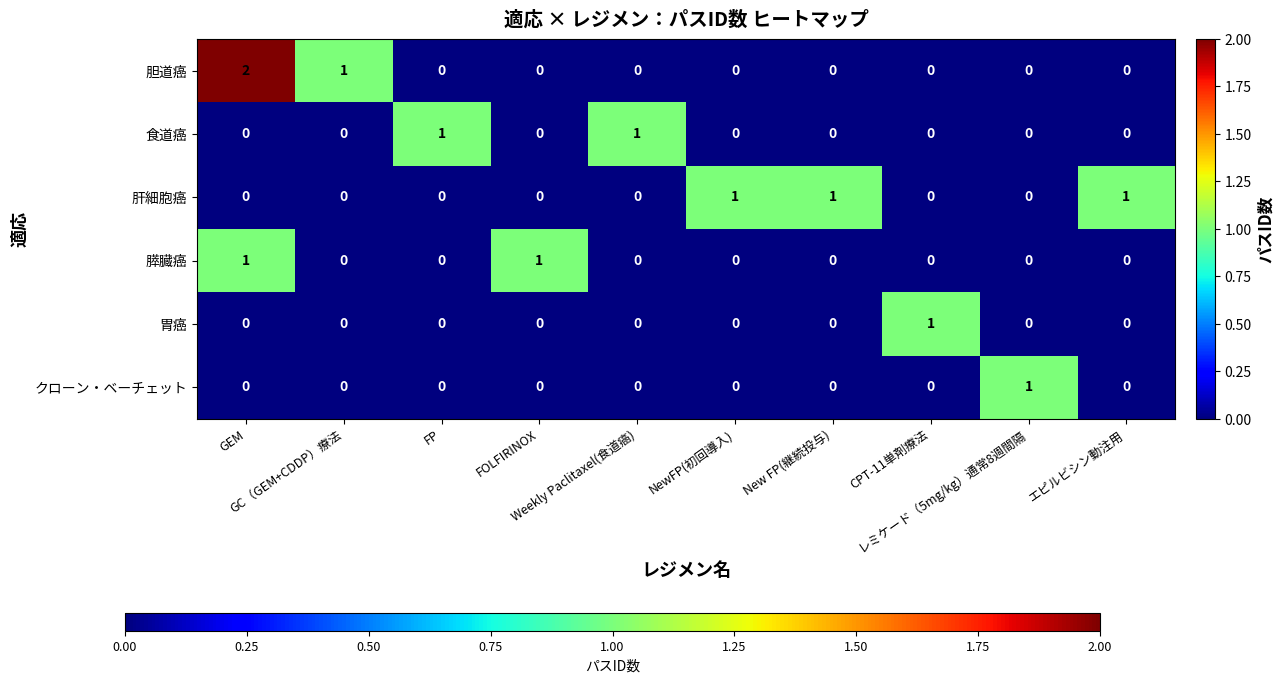

Which series has the largest range (max minus min)?

胆道癌